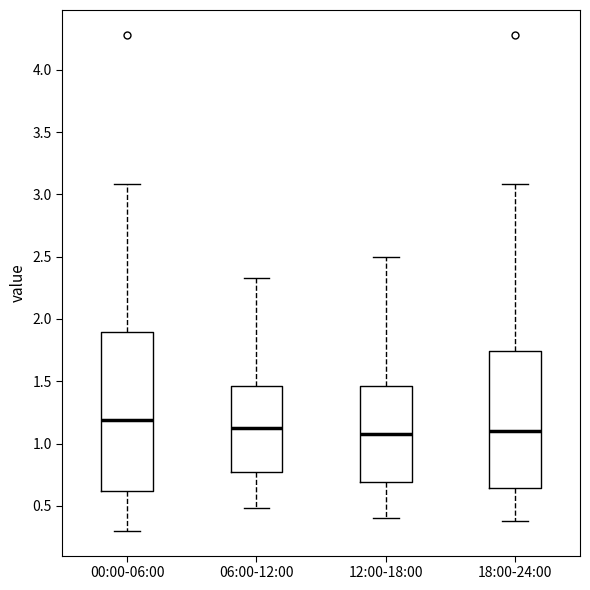

Reading left to right, read every box against the y-axis: the position of its median line, the range the box covers, and the ends of its whiskers. The values are not printed on the chart, so give them approximately, as read against the axis.

00:00-06:00: median 1.20, box 0.60 to 1.90, whiskers 0.30 to 3.10
06:00-12:00: median 1.15, box 0.75 to 1.45, whiskers 0.50 to 2.35
12:00-18:00: median 1.10, box 0.70 to 1.45, whiskers 0.40 to 2.50
18:00-24:00: median 1.10, box 0.65 to 1.75, whiskers 0.40 to 3.10